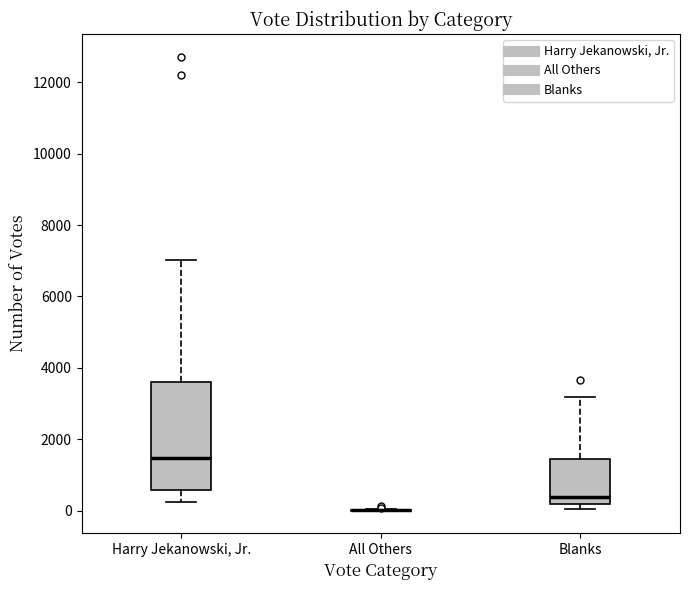

Reading left to right, read every box against the y-axis: the position of its median line, the range the box covers, and the ends of its whiskers. The values are not printed on the chart, so give them approximately, as read against the axis.

Harry Jekanowski, Jr.: median 1400, box 600 to 3600, whiskers 200 to 7000
All Others: box collapsed to a line at 0, whiskers 0 to 0
Blanks: median 400, box 200 to 1400, whiskers 0 to 3200